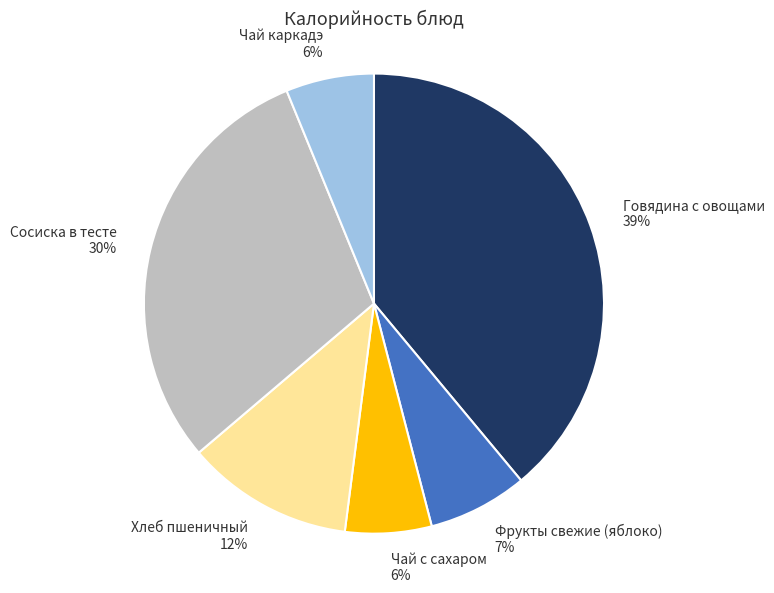

To the nearest percent, what is the difference between the largest and smallest slice percentages?

33%